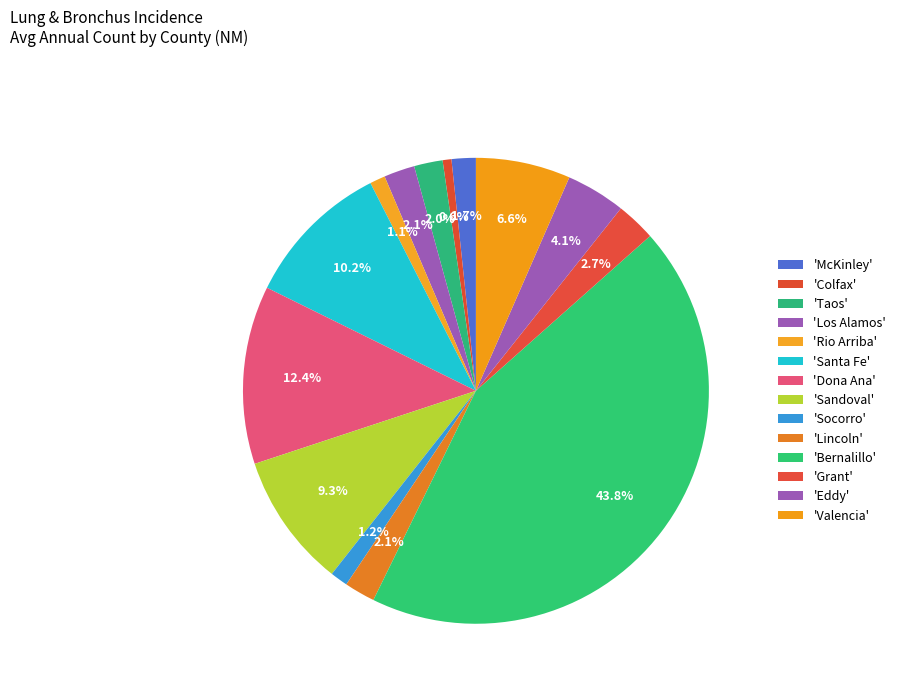

Is there any slice that represents more than half of the pie?

No